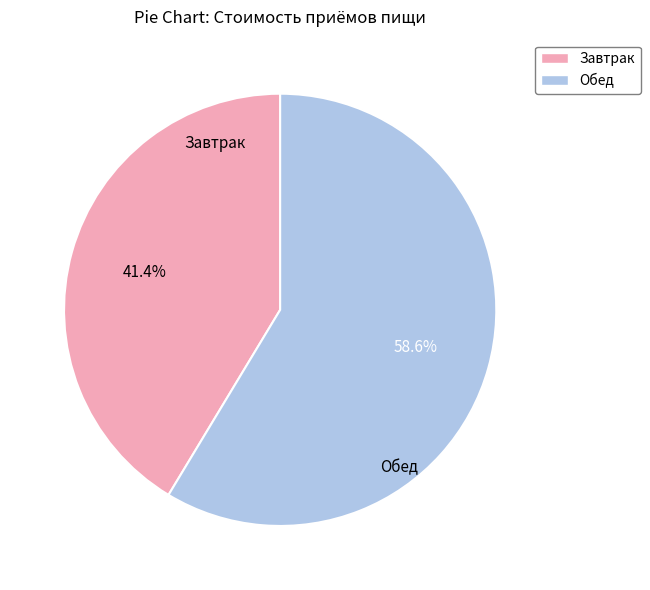

Is there any slice that represents more than half of the pie?

Yes